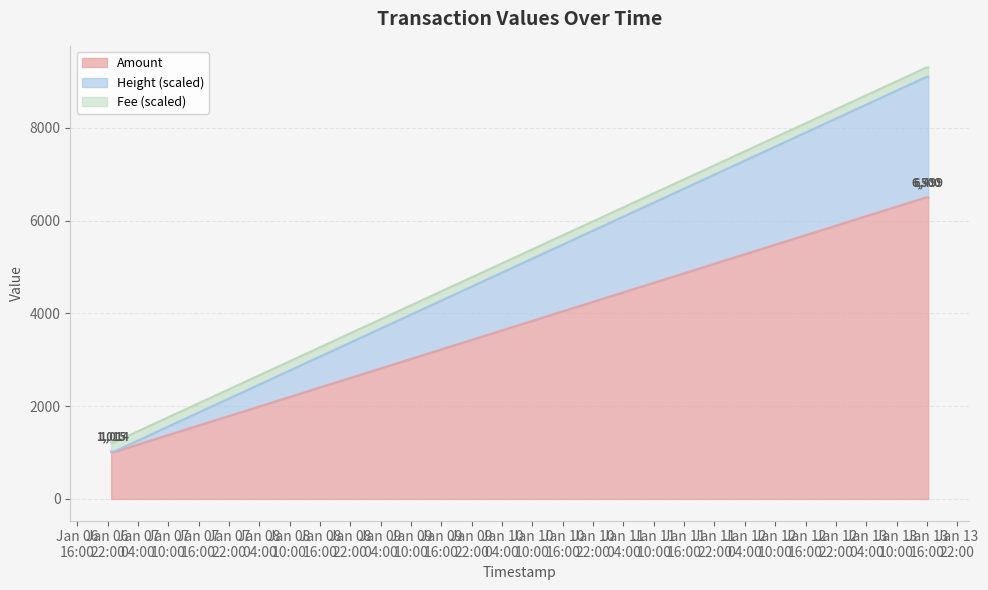

What is the lowest value of the Amount series?

1014.0